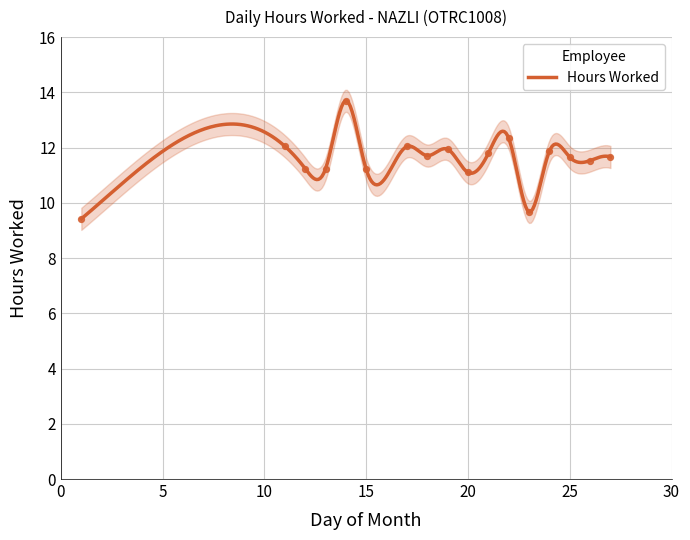

What is the change in value from 14 to 17?

-1.7